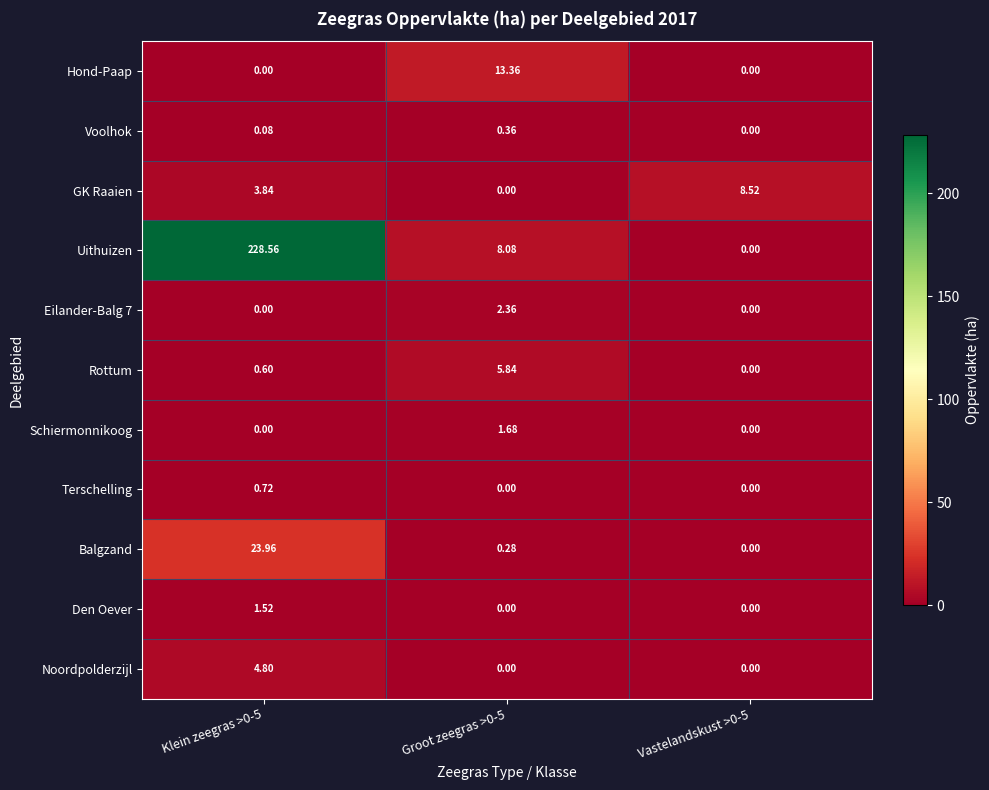

Between Klein zeegras >0-5 and Vastelandskust >0-5, which series saw the biggest shift?

Uithuizen